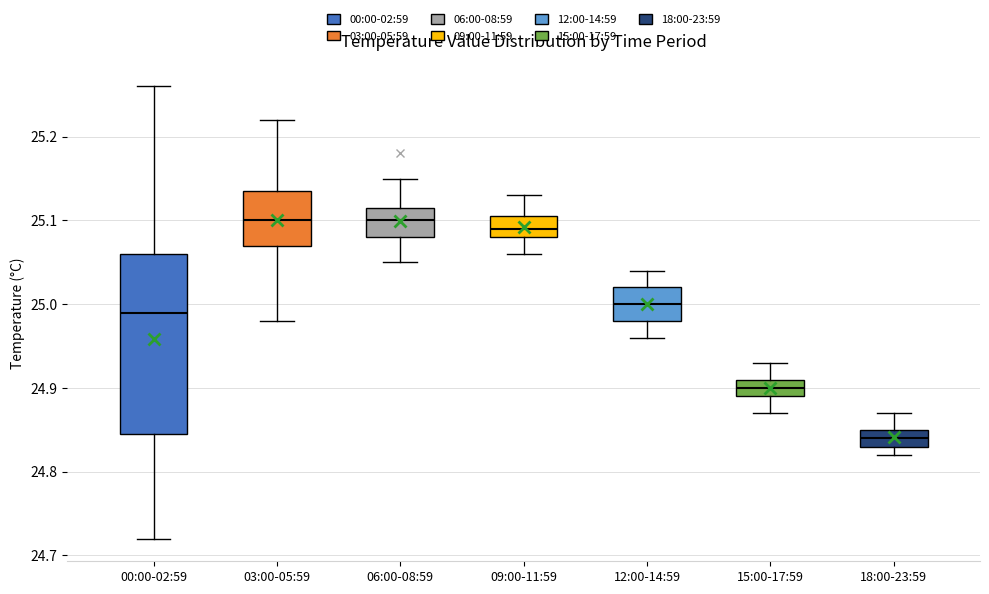

Which box has the lowest median line?

18:00-23:59